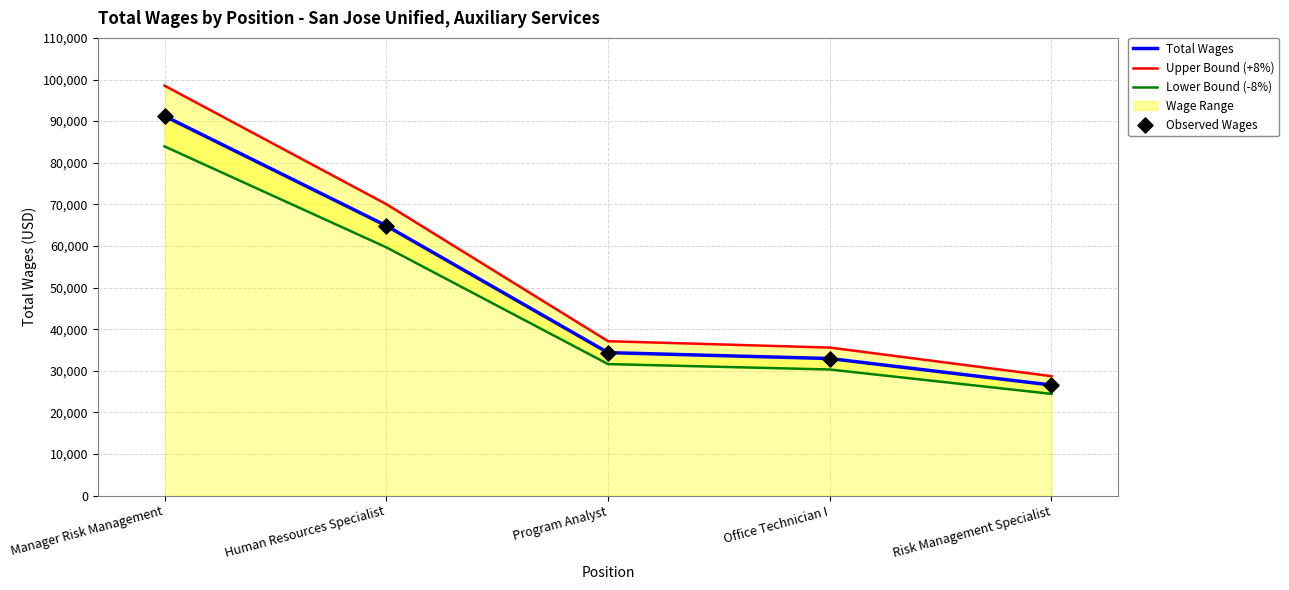

Is the value of Upper Bound (+8%) at Manager Risk Management greater than the value of Total Wages at Program Analyst?

Yes